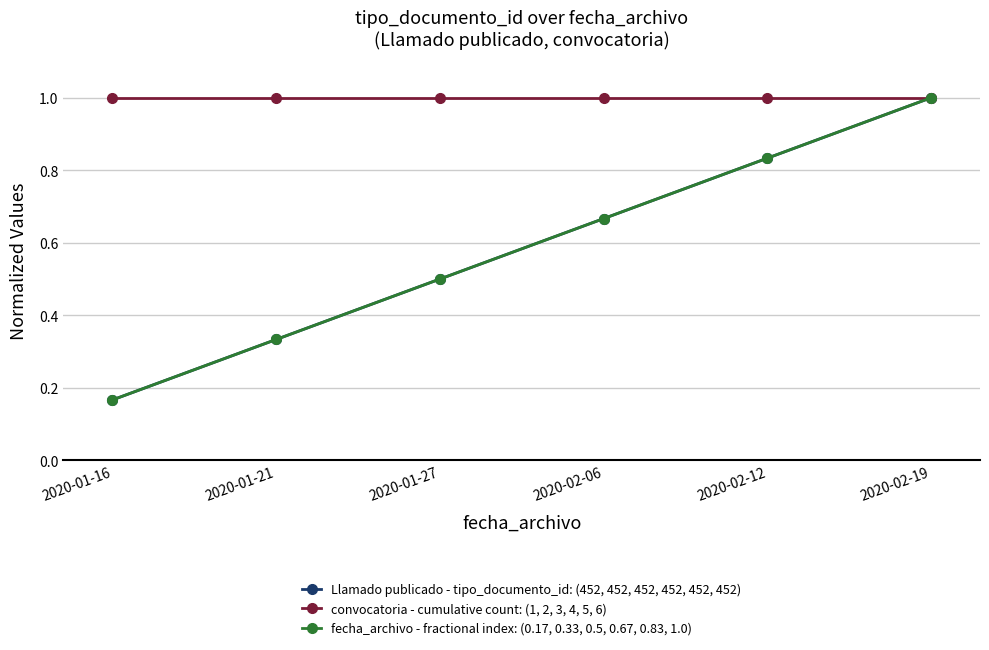

Does the chart have visible grid lines?

Yes